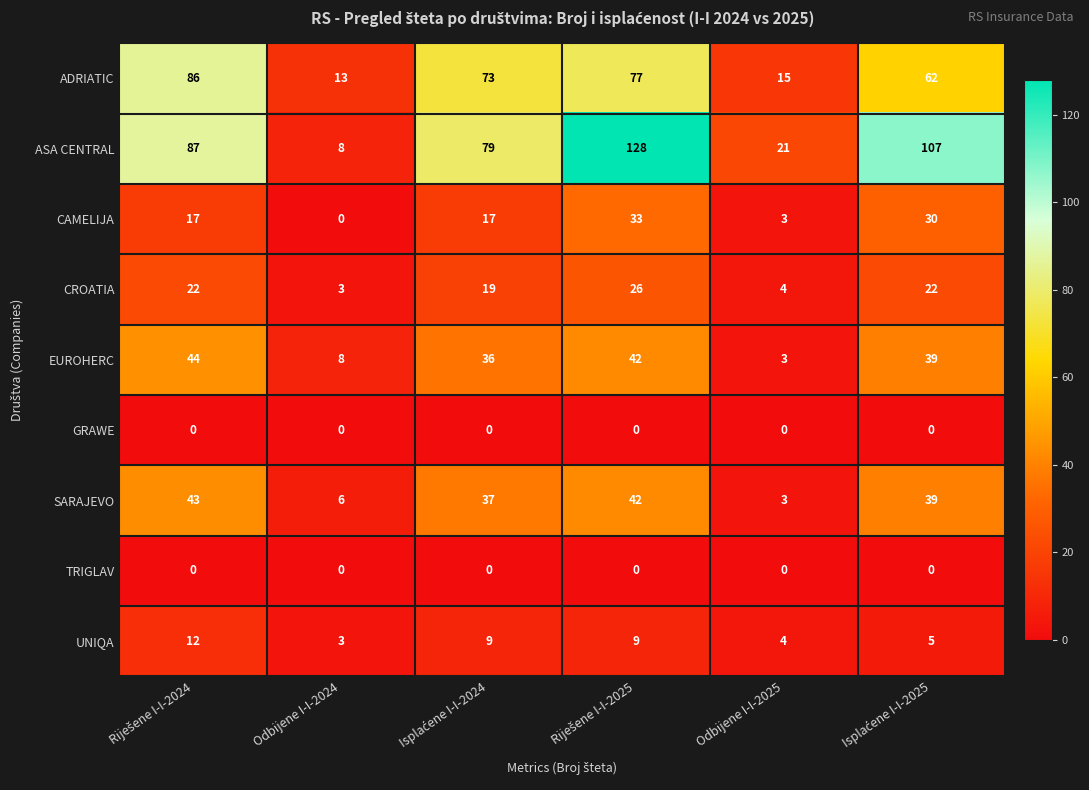

Which series has the largest range (max minus min)?

ASA CENTRAL